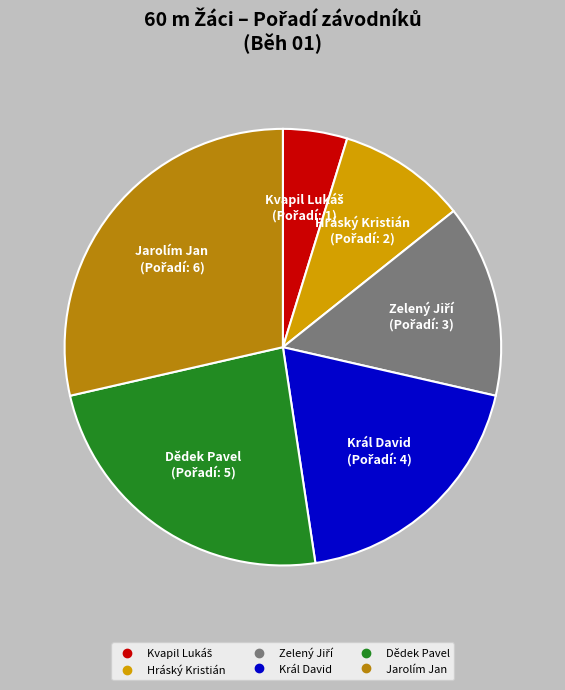

How many segments does this pie chart have?

6